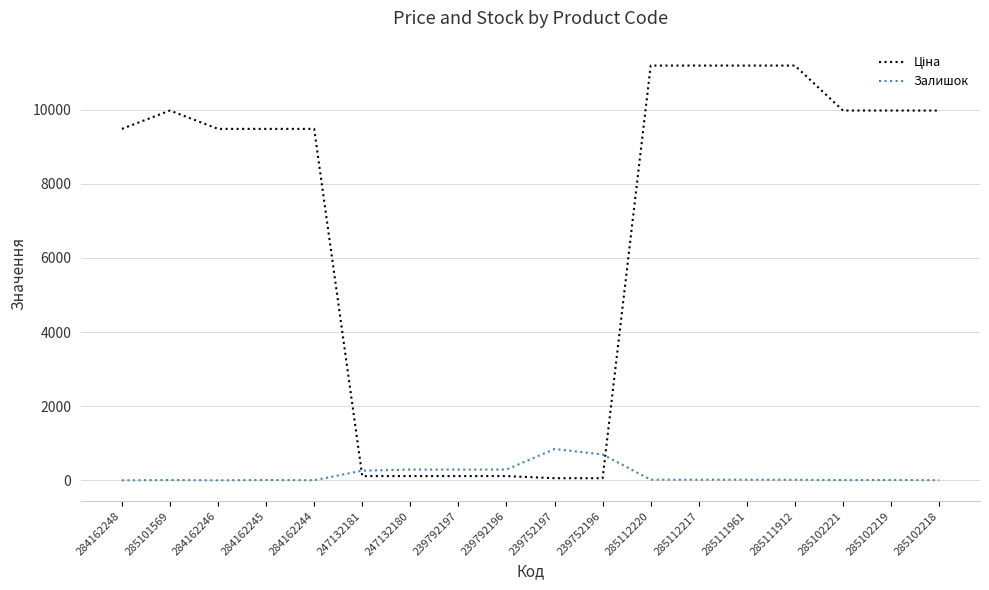

Count the number of data series in this chart.

2